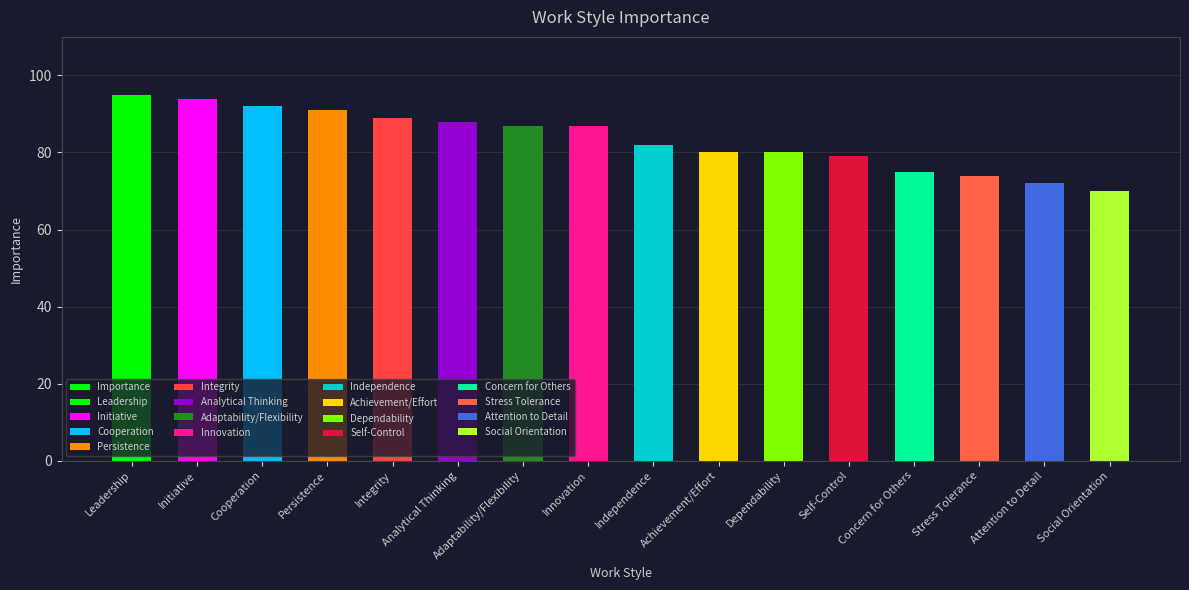

The value at Innovation is 87. True or false?

True